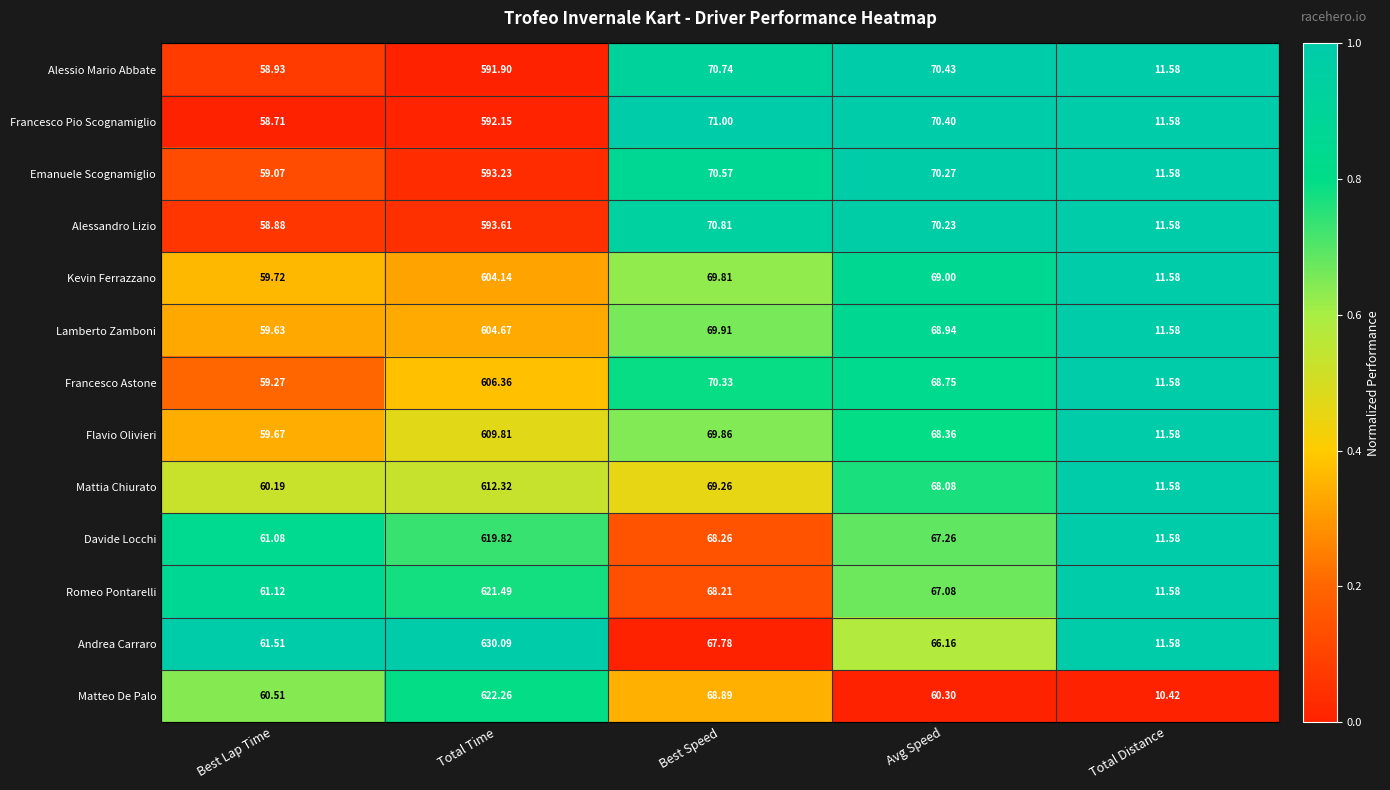

At which category is the sum across all series the highest?

Total Time